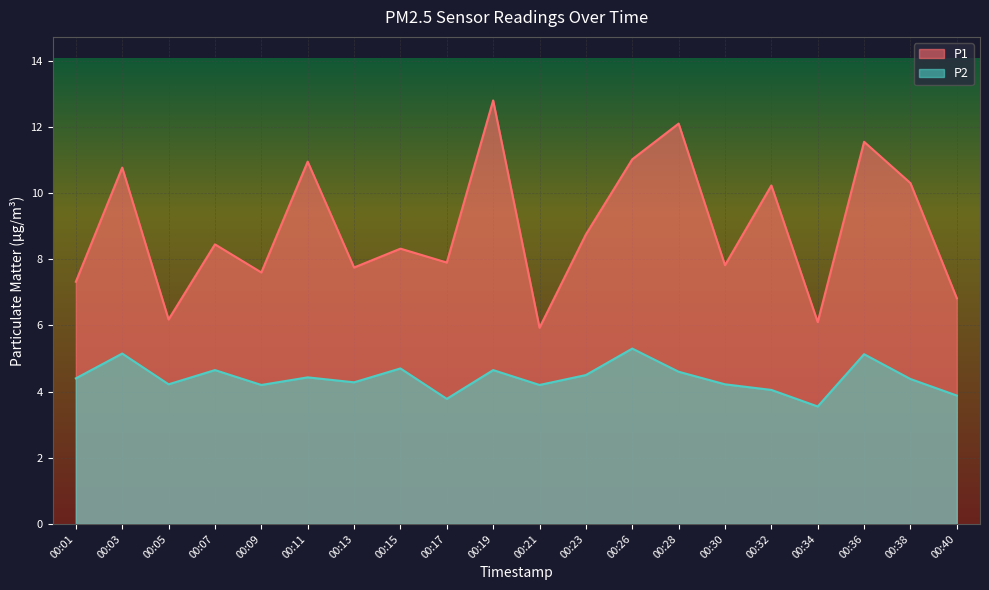

How many lines are shown in the chart?

2